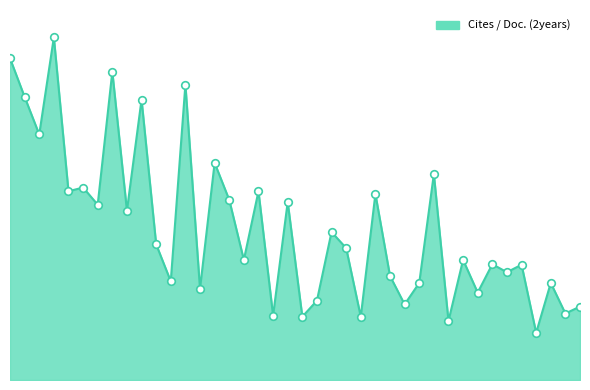

Does the chart have visible grid lines?

No